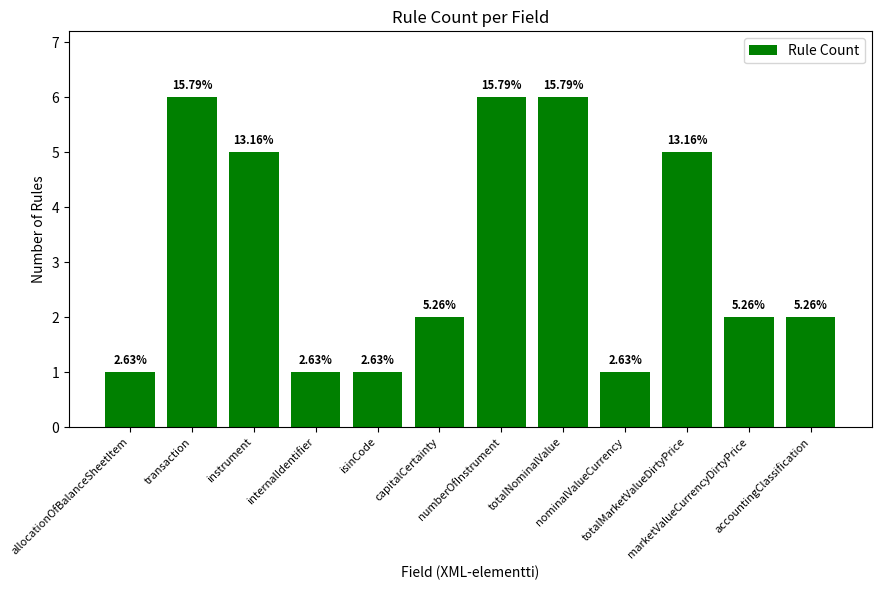

What is the label of the 5th bar from the right?

totalNominalValue